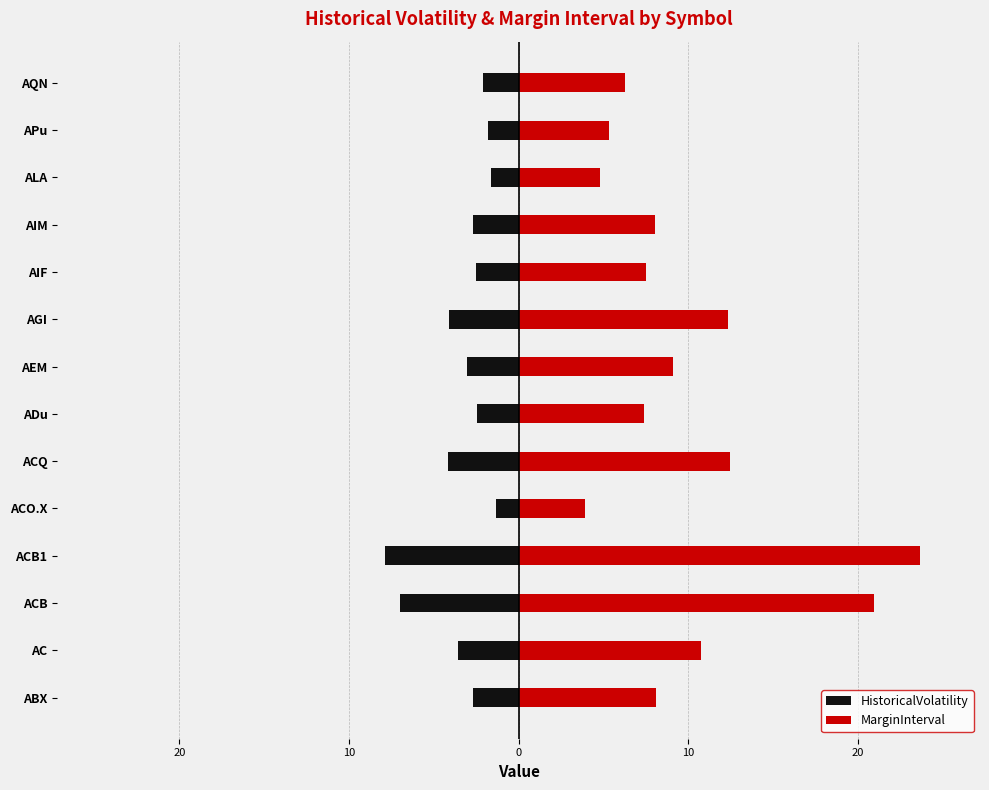

Is it true that HistoricalVolatility equals -1.6 at AEM?

False